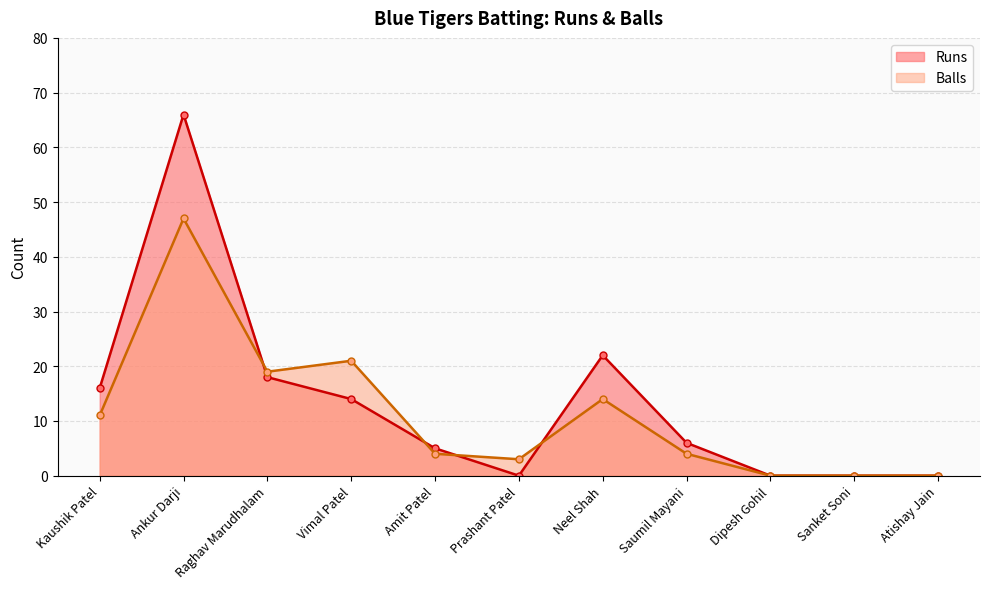

Rank the series by their maximum value, from highest to lowest.

Runs, Balls